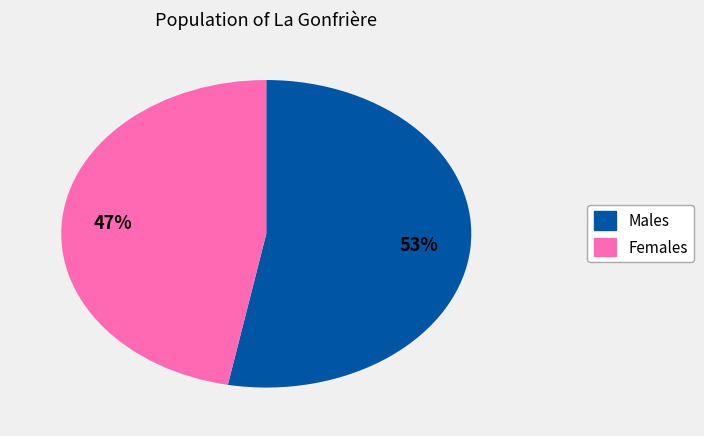

To the nearest percent, what is the average slice percentage?

50%